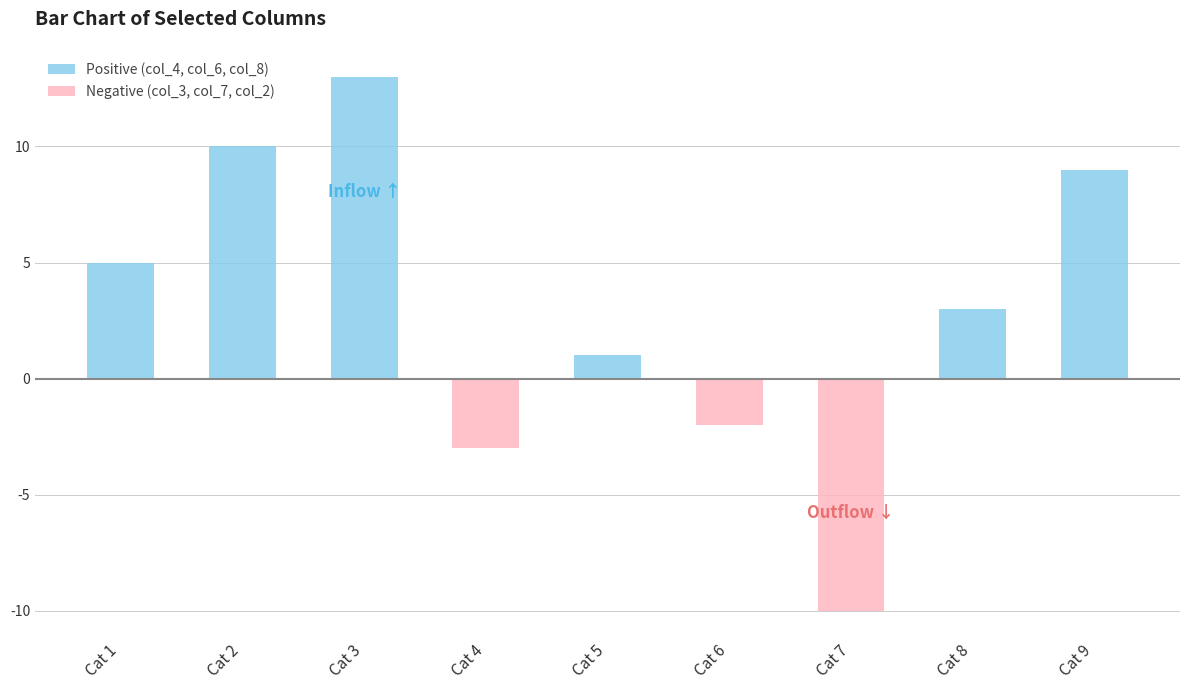

How many groups of bars are there?

9